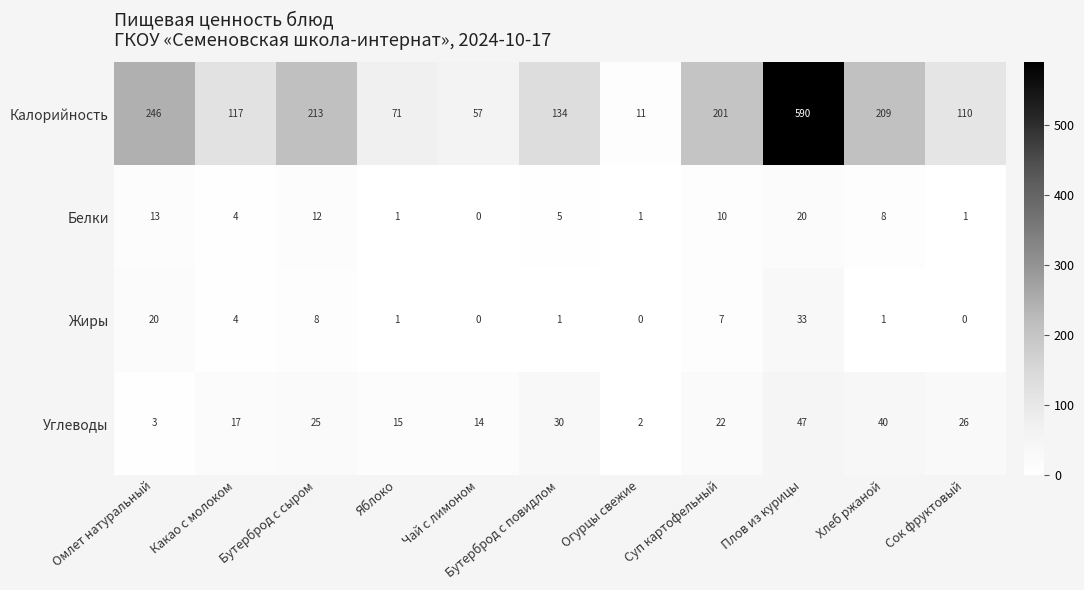

Which category has the highest value in the Калорийность series?

Плов из курицы